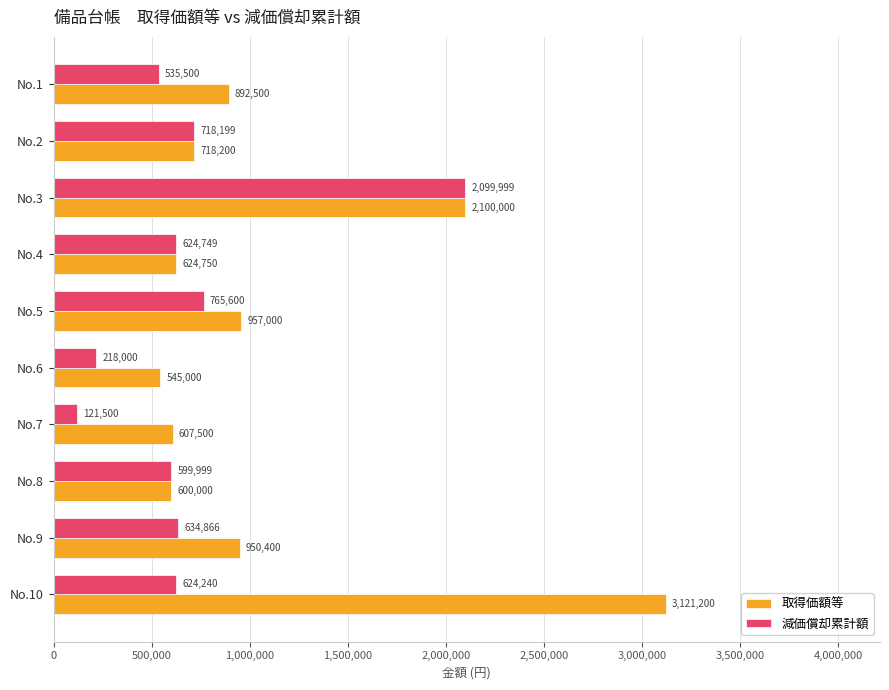

At which label is 取得価額等 closest to 1833100?

No.3